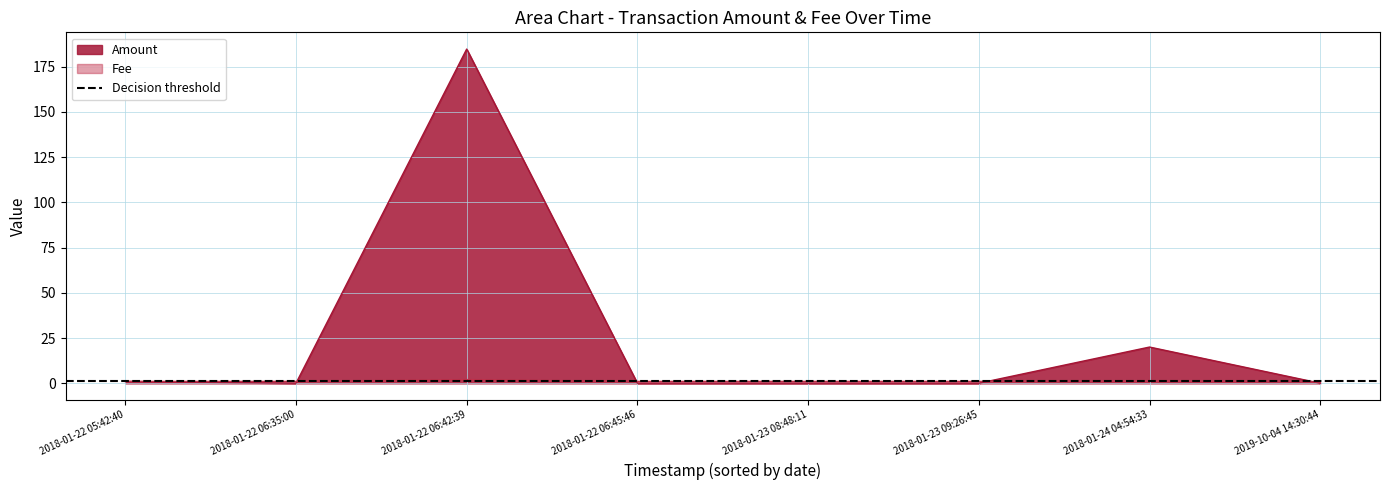

At which label does Fee first exceed 1?

2018-01-22 06:42:39